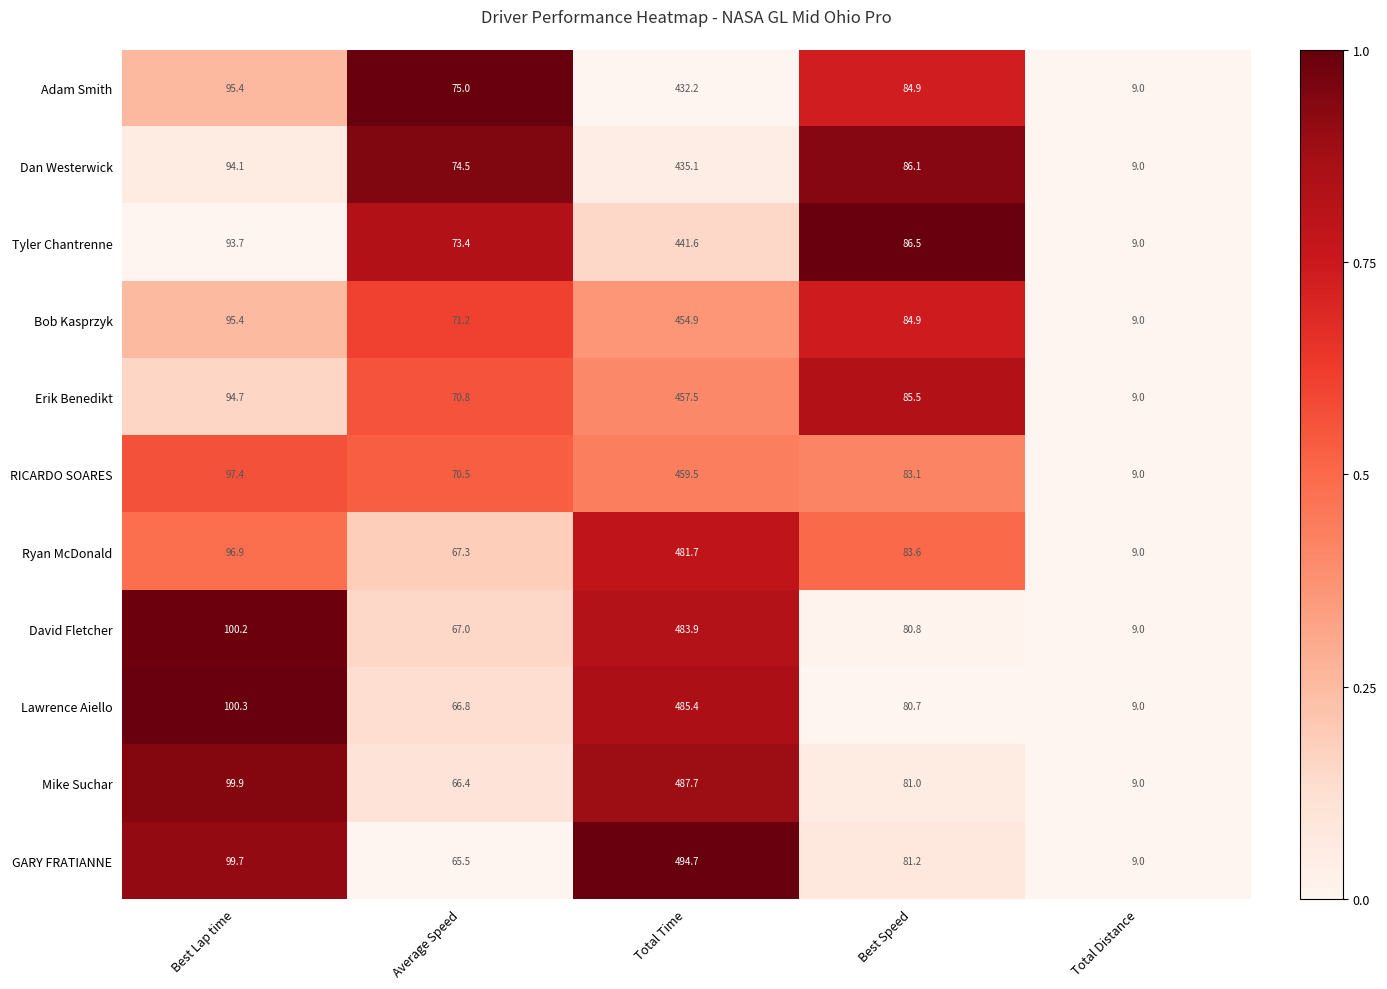

What is the maximum value for Ryan McDonald?

481.7